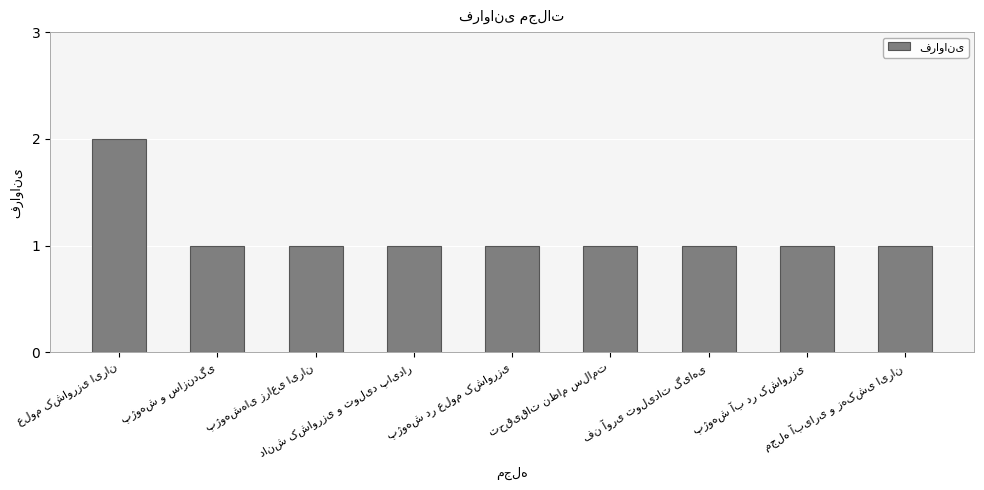

Does the chart contain any negative values?

No